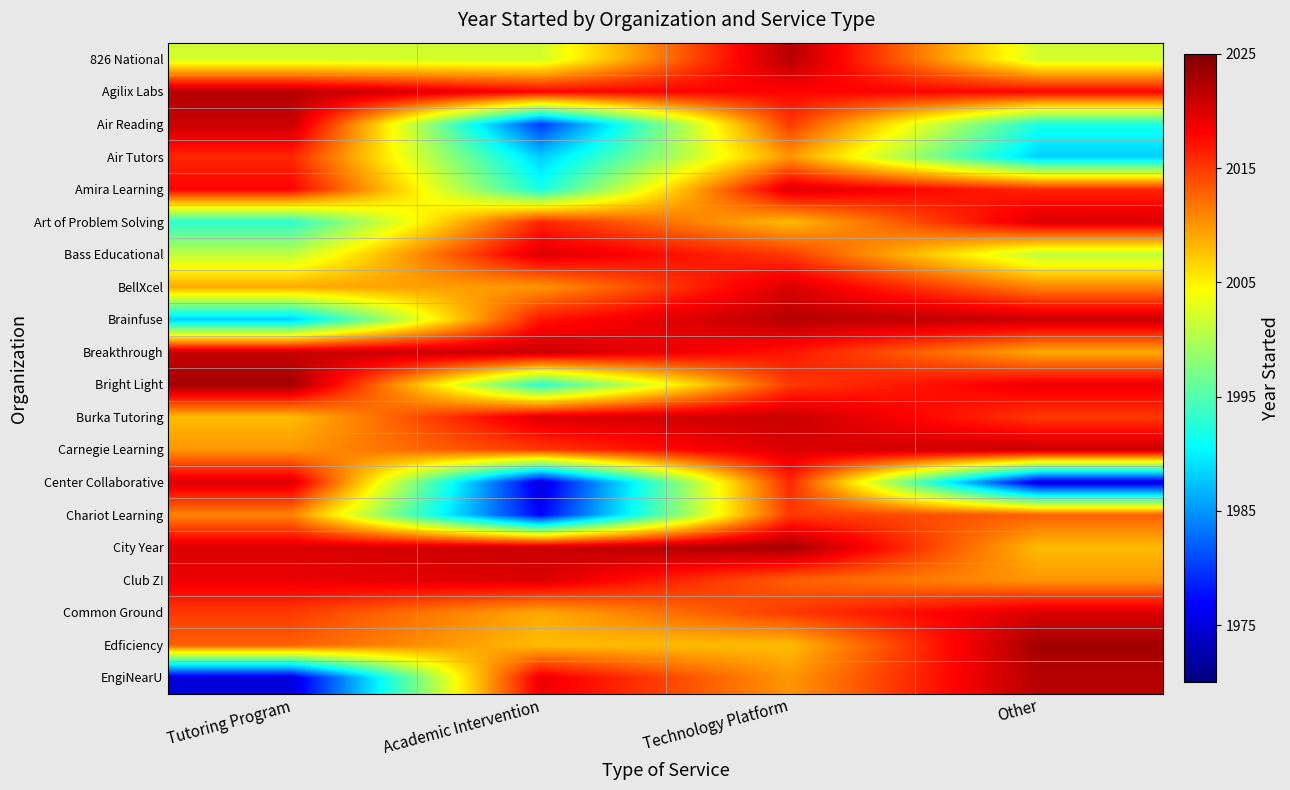

Reading left to right, list all the values displayed in this chart.

826 National: Tutoring Program=2002	Academic Intervention=2002	Technology Platform=2022	Other=2002
Agilix Labs: Tutoring Program=2022	Academic Intervention=2018	Technology Platform=2018	Other=2018
Air Reading: Tutoring Program=2021	Academic Intervention=1980	Technology Platform=2015	Other=1992
Air Tutors: Tutoring Program=2016	Academic Intervention=1988	Technology Platform=2010	Other=1988
Amira Learning: Tutoring Program=2018	Academic Intervention=1992	Technology Platform=2020	Other=2016
Art of Problem Solving: Tutoring Program=1993	Academic Intervention=2016	Technology Platform=2008	Other=2020
Bass Educational: Tutoring Program=2001	Academic Intervention=2020	Technology Platform=2015	Other=2001
BellXcel: Tutoring Program=2009	Academic Intervention=2010	Technology Platform=2020	Other=2011
Brainfuse: Tutoring Program=1988	Academic Intervention=2017	Technology Platform=2022	Other=2021
Breakthrough: Tutoring Program=2021	Academic Intervention=2021	Technology Platform=2017	Other=2009
Bright Light: Tutoring Program=2023	Academic Intervention=1993	Technology Platform=2015	Other=2019
Burka Tutoring: Tutoring Program=2008	Academic Intervention=2020	Technology Platform=2021	Other=2015
Carnegie Learning: Tutoring Program=2010	Academic Intervention=2015	Technology Platform=2020	Other=2021
Center Collaborative: Tutoring Program=2020	Academic Intervention=1975	Technology Platform=2016	Other=1975
Chariot Learning: Tutoring Program=2011	Academic Intervention=1977	Technology Platform=2015	Other=2013
City Year: Tutoring Program=2020	Academic Intervention=2021	Technology Platform=2023	Other=2008
Club Z!: Tutoring Program=2019	Academic Intervention=2020	Technology Platform=2013	Other=2010
Common Ground: Tutoring Program=2015	Academic Intervention=2009	Technology Platform=2015	Other=2020
Edficiency: Tutoring Program=2013	Academic Intervention=2008	Technology Platform=2008	Other=2023
EngiNearU: Tutoring Program=1975	Academic Intervention=2019	Technology Platform=2010	Other=2022